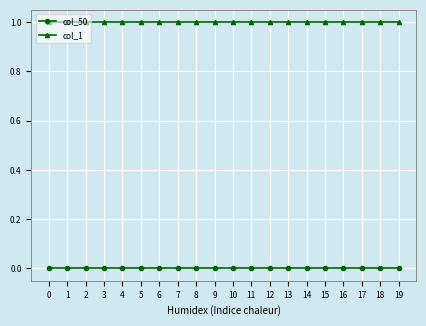

Which series has the largest total across all categories?

col_1